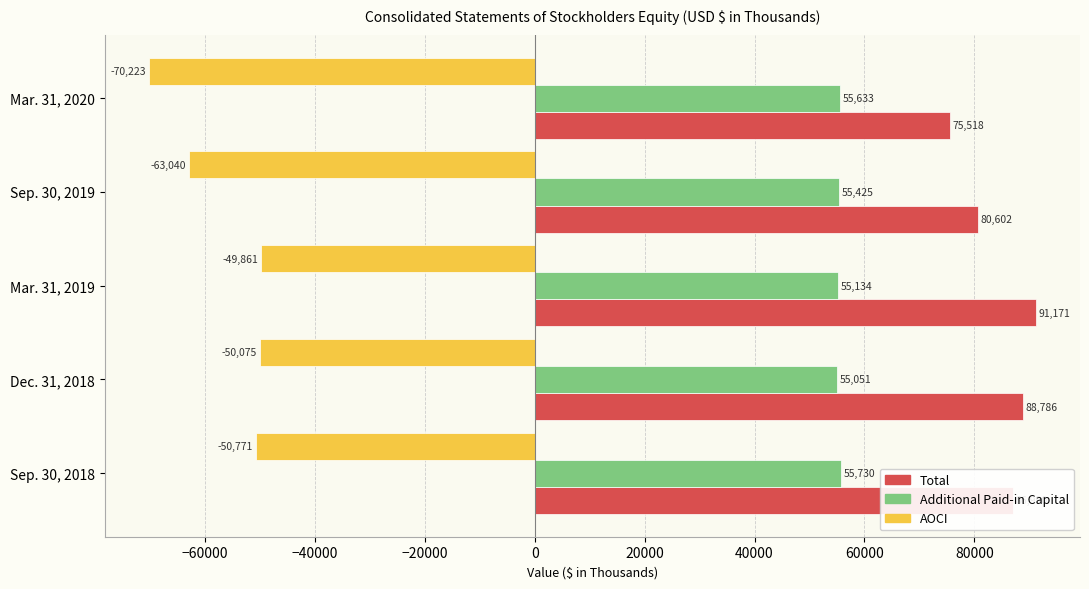

The Total series shows 119354 at Dec. 31, 2018. True or false?

False